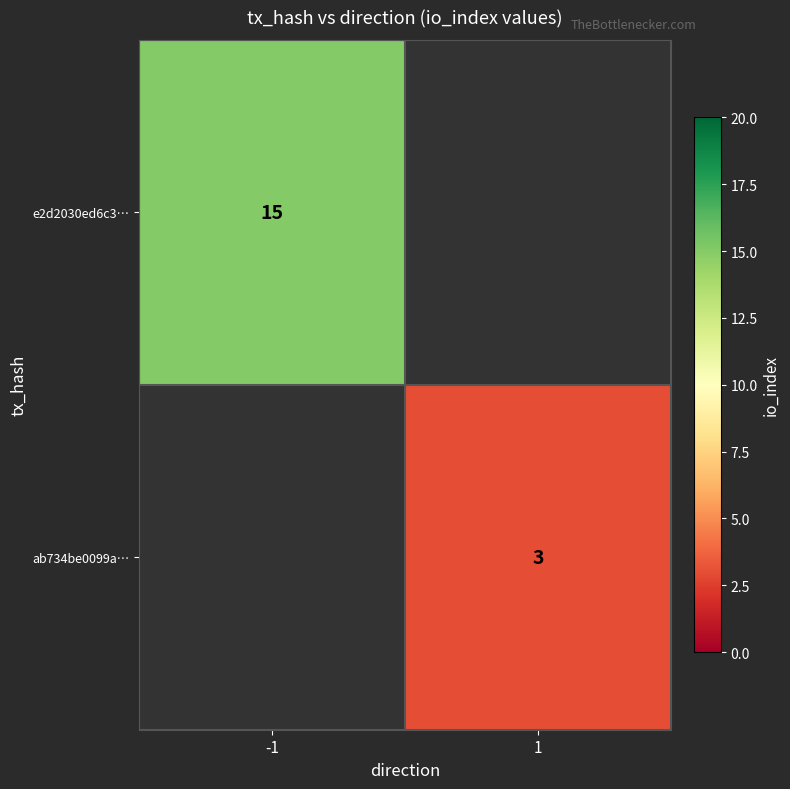

The ab734be0099a… series shows 2 at 1. True or false?

False